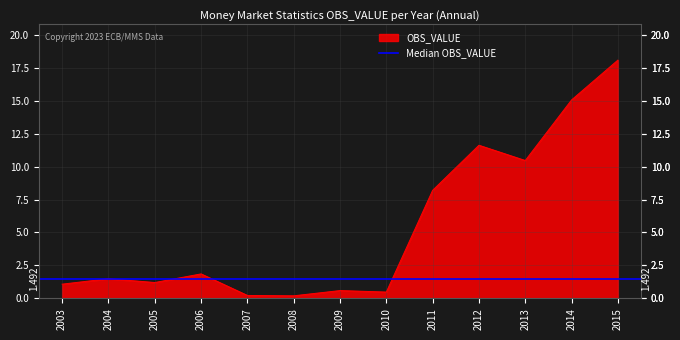

Where does the data first go above 1?

2003